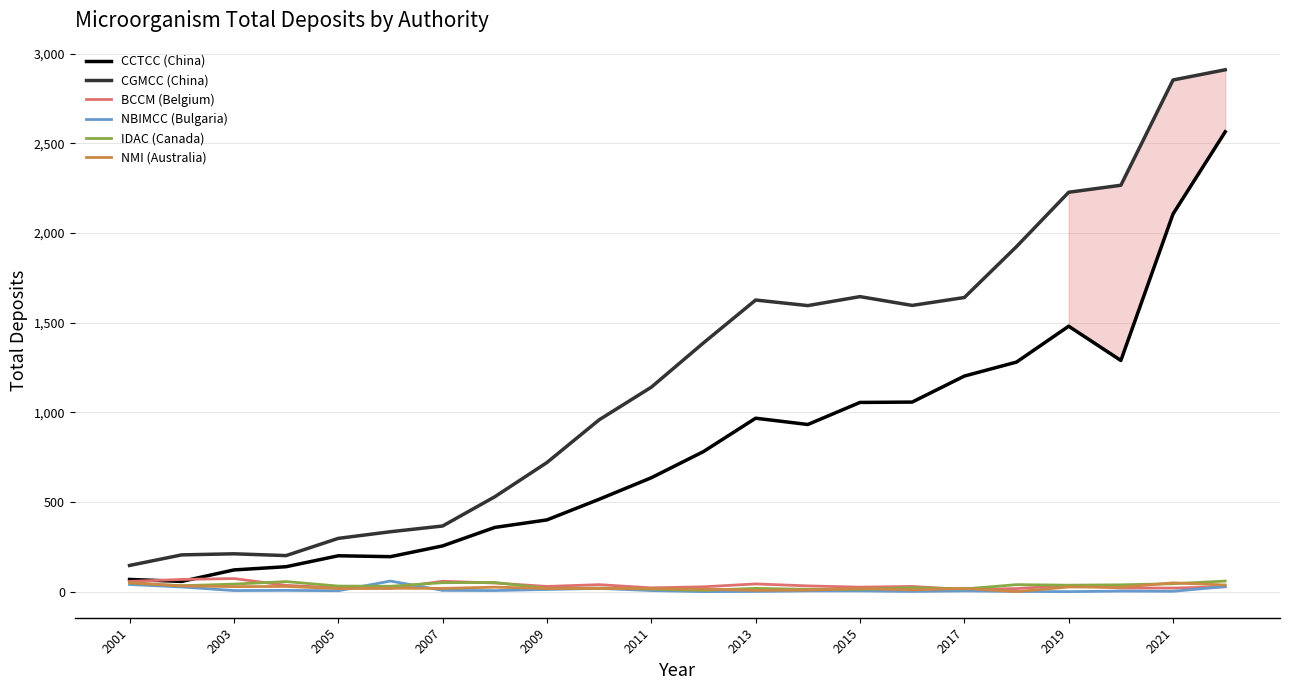

Which series has the largest range (max minus min)?

CGMCC (China)